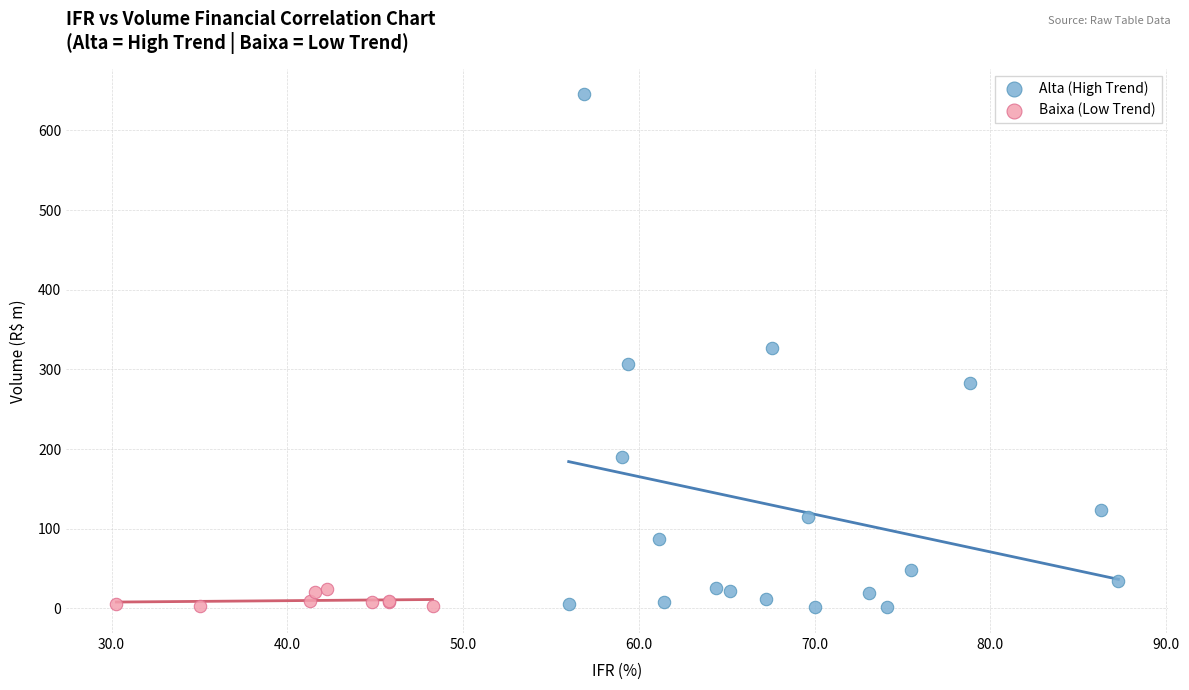

Which series contains the highest Y value?

Alta (High Trend)